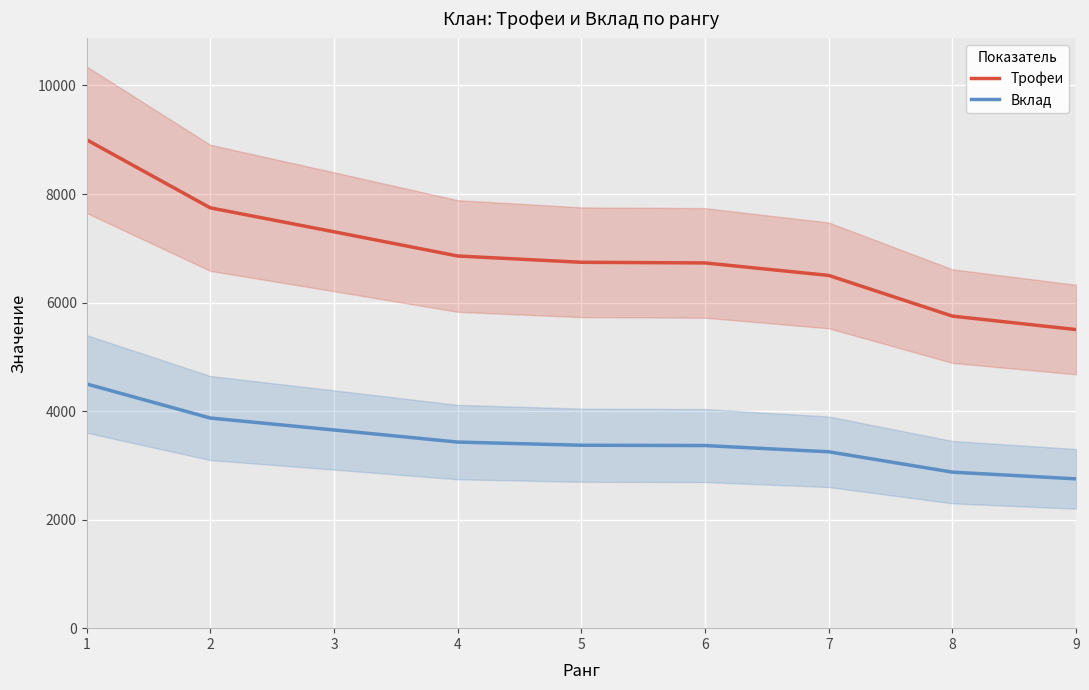

At which category does the chart reach its minimum across all series?

9